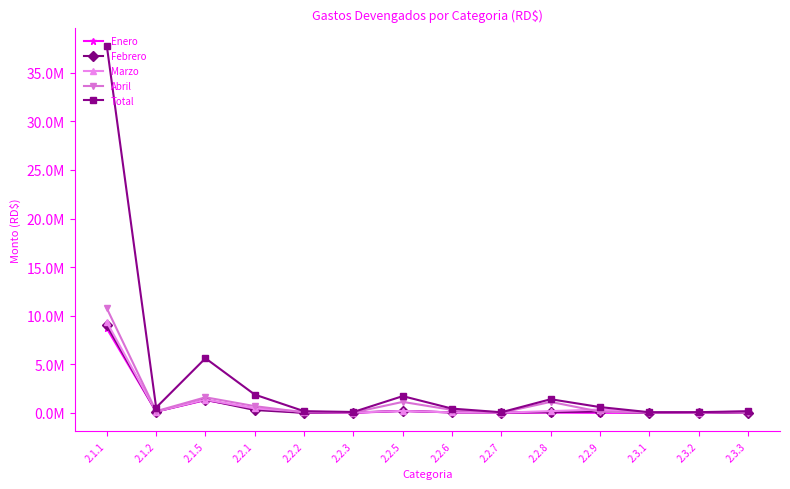

Where is the first local minimum for Marzo?

2.1.2